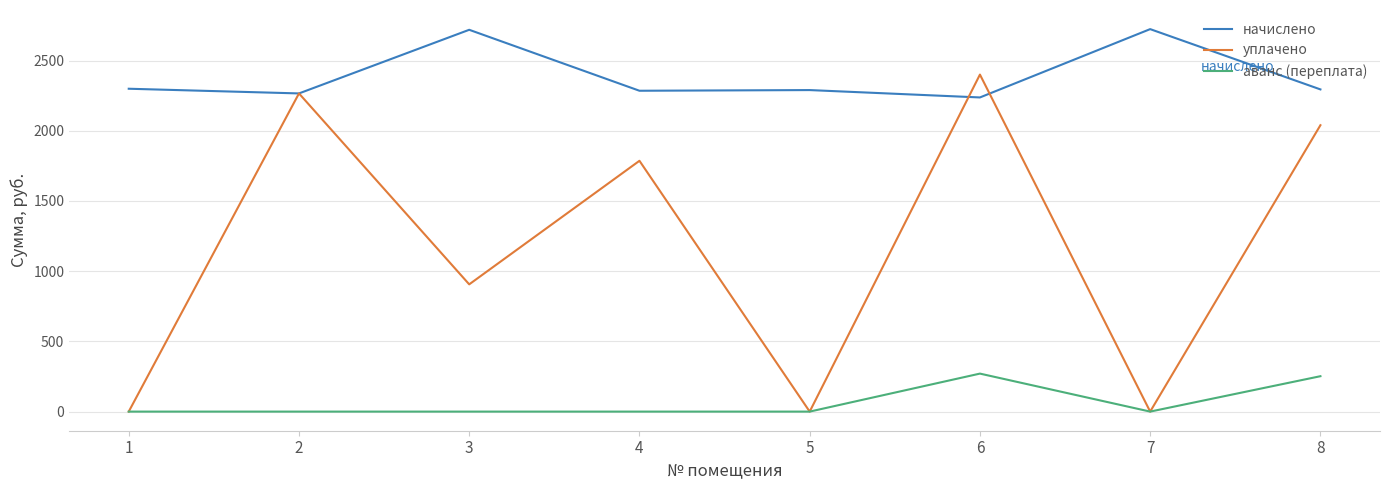

What are all the series names shown in the legend?

начислено, уплачено, аванс (переплата)